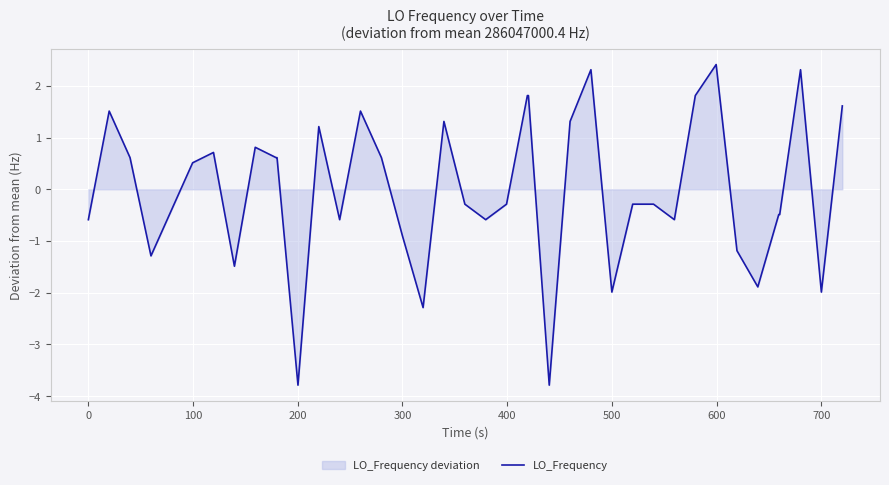

Reading right to left, list all the values displayed in this chart.

1.6	-2.0	2.3	-0.5	-0.5	-1.9	-1.2	2.4	1.8	-0.6	-0.3	-0.3	-2.0	2.3	1.3	-3.8	1.8	1.8	-0.3	-0.6	-0.3	1.3	-2.3	-0.9	0.6	1.5	-0.6	1.2	-3.8	0.6	0.6	0.8	-1.5	0.7	0.5	-0.4	-1.3	0.6	1.5	-0.6